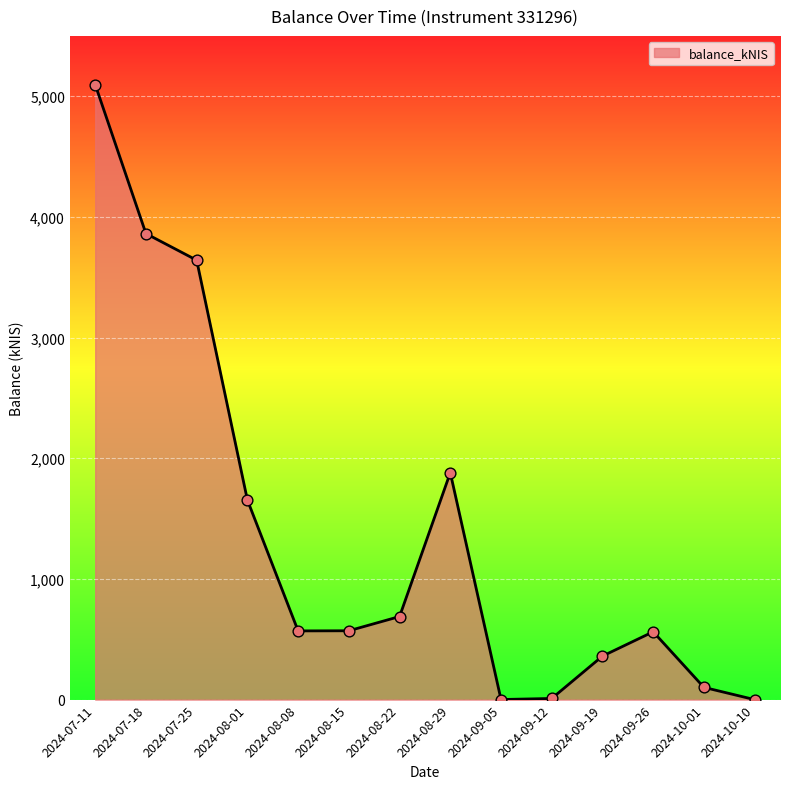

What is the change in value from 2024-07-18 to 2024-08-29?

-1981.2